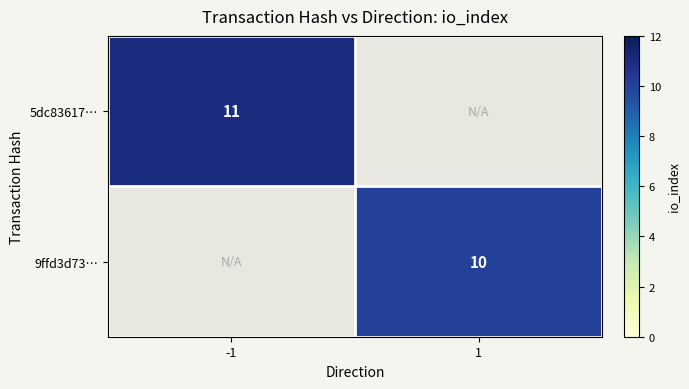

What is the smallest value displayed?

10.0